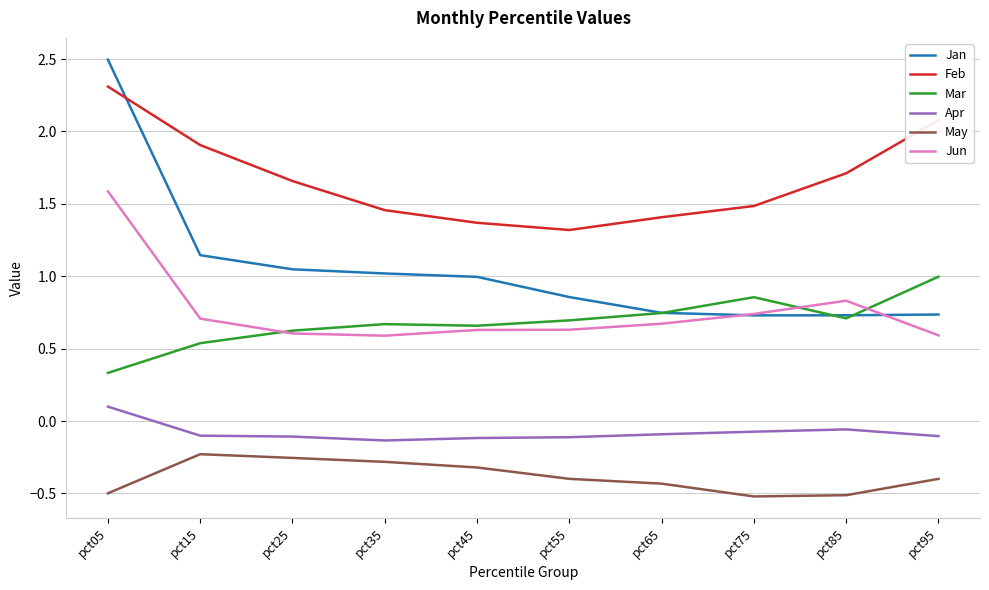

Where is Mar nearest to the value 0?

pct05